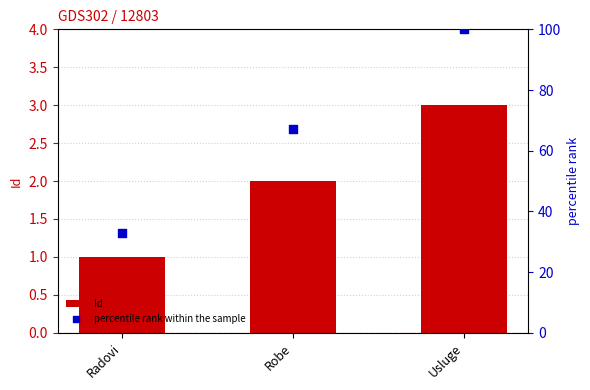

Which series reaches the minimum Y coordinate?

Id